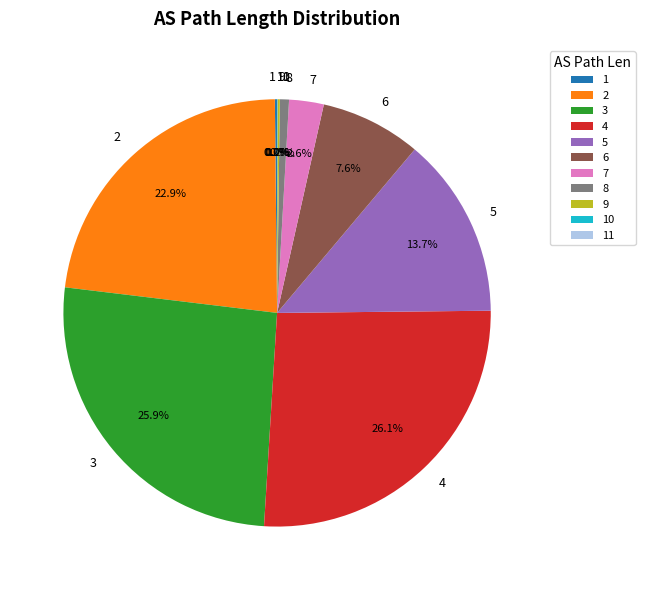

Does 4 represent more than half of the total?

No